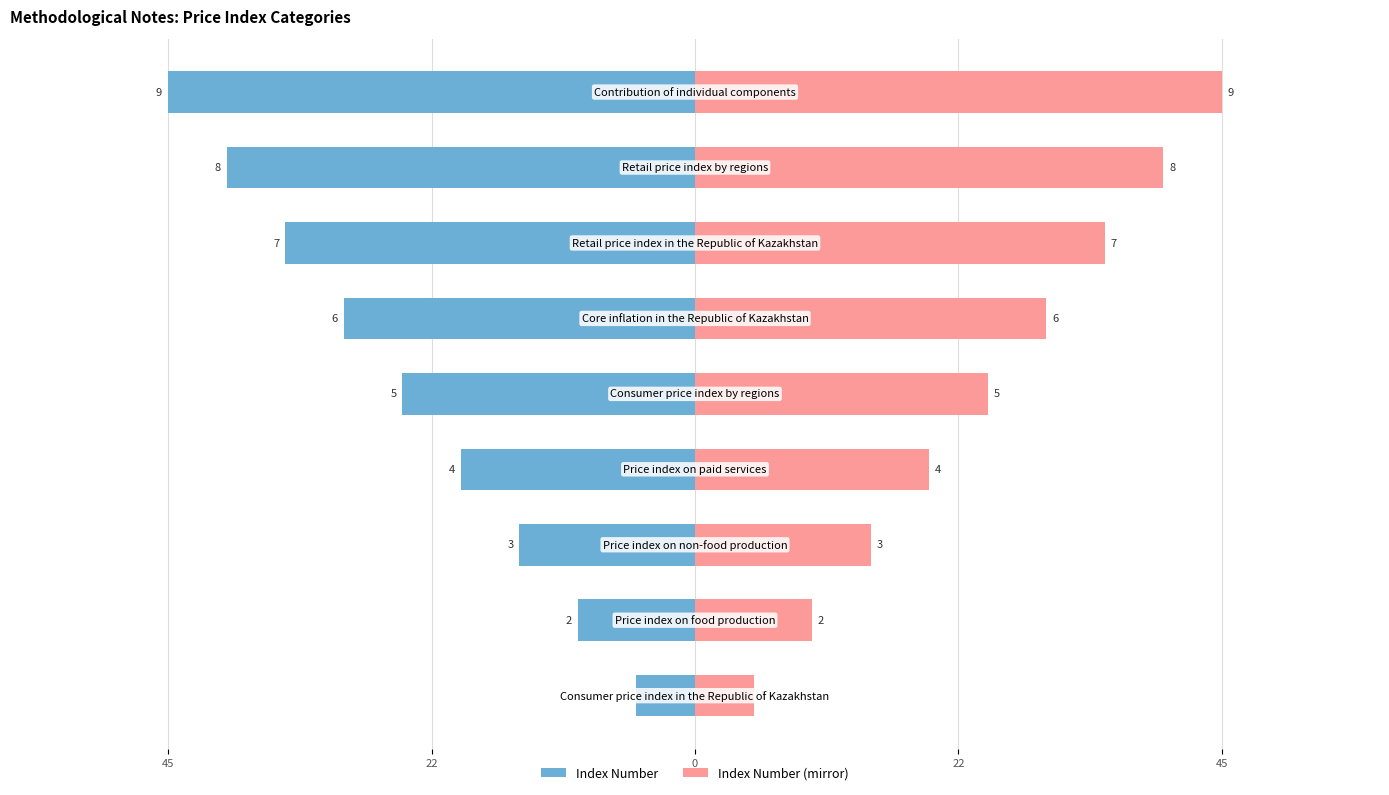

What is the average value of the Index Number series?

-25